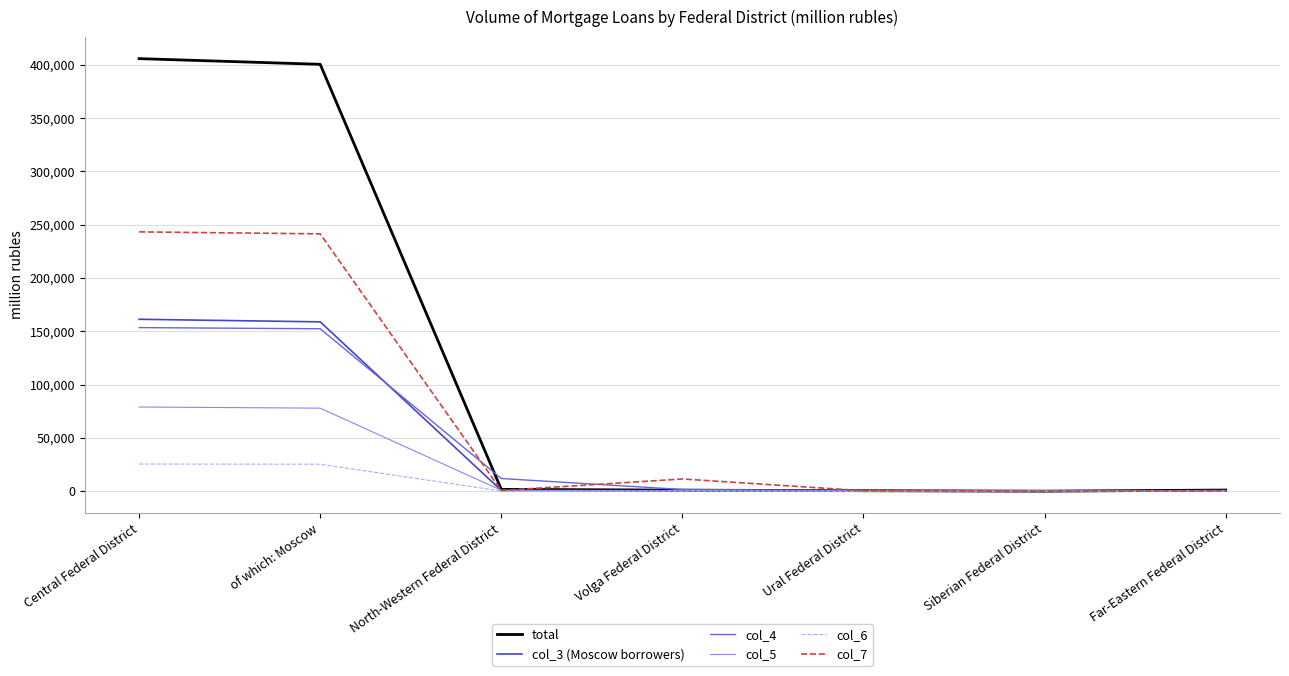

What is the minimum value for col_7?

1